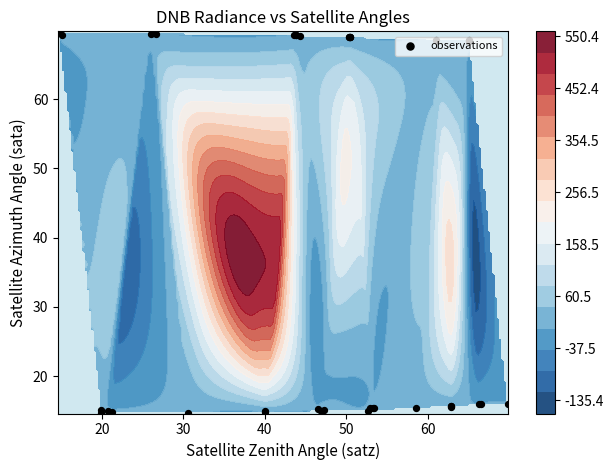

What is the sum of all values?

1578.4